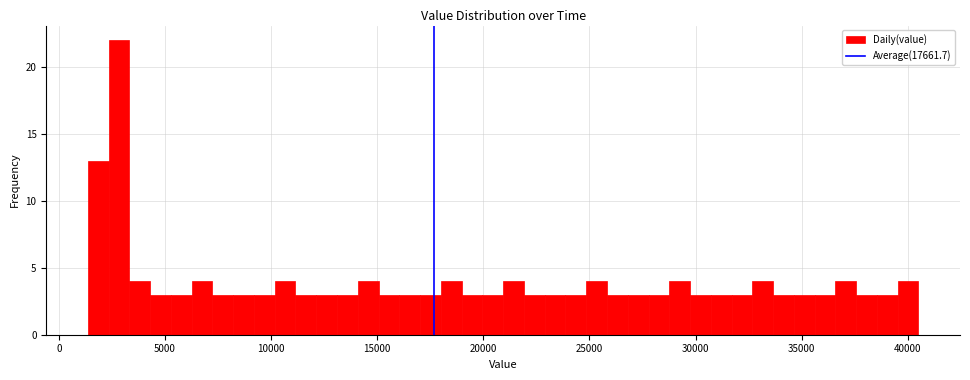

Around what value on the x-axis is the tallest bar? Give the approximate position of its centre, as read against the axis.

3000